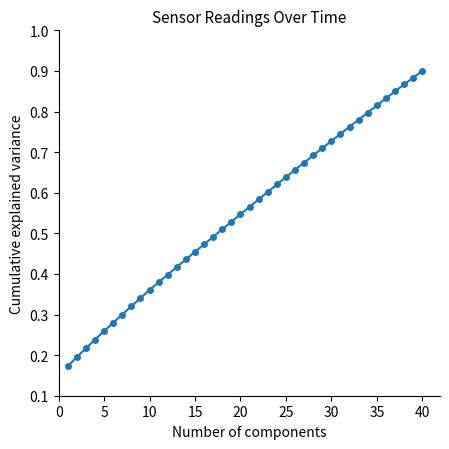

Count the values in the range 0 to 1.

40